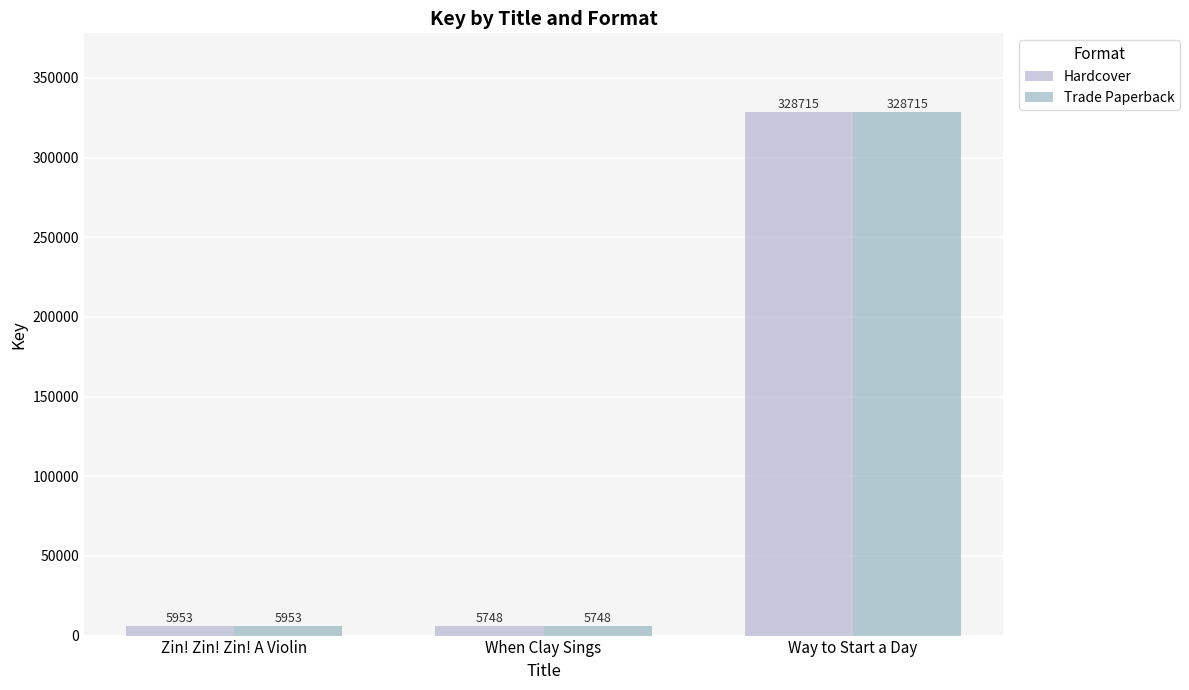

Reading right to left, extract all data points from this chart.

Hardcover: 328715	5748	5953
Trade Paperback: 328715	5748	5953